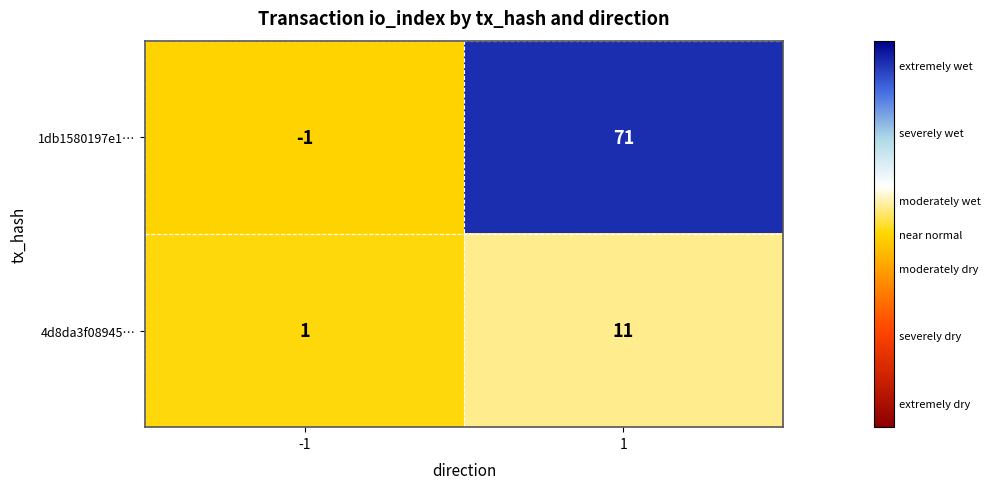

Reading left to right, list all the values displayed in this chart.

1db1580197e1…: -1	71
4d8da3f08945…: 1	11